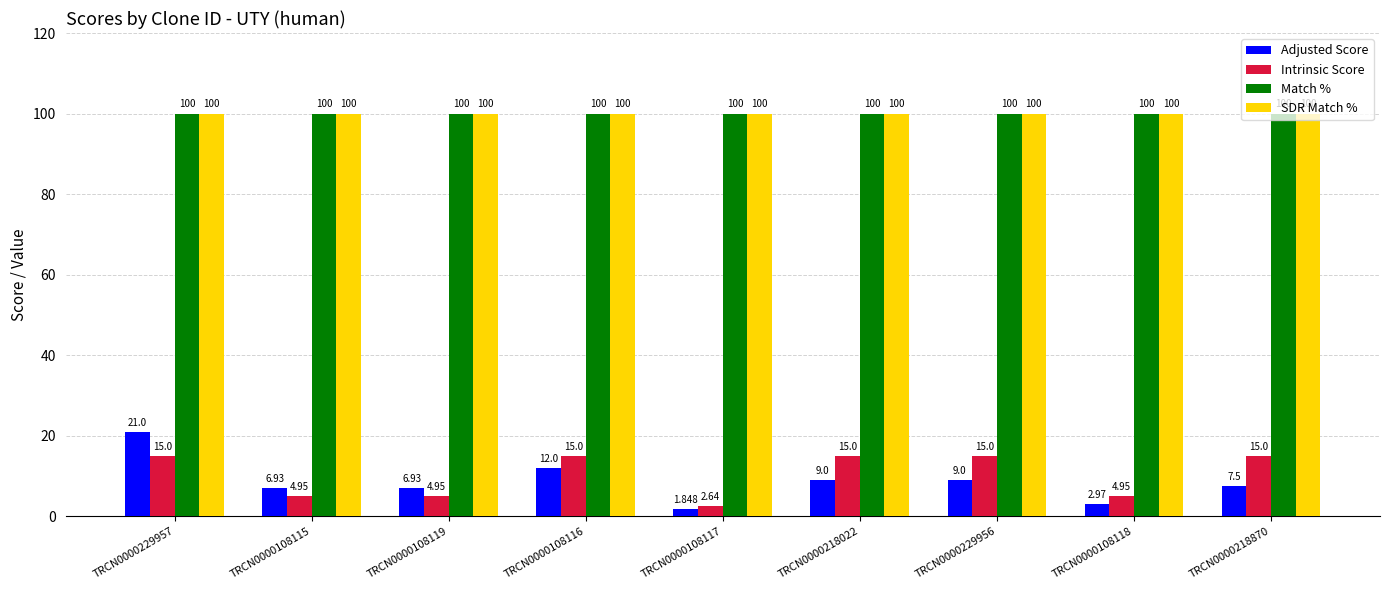

At which label does Adjusted Score reach its minimum?

TRCN0000108117